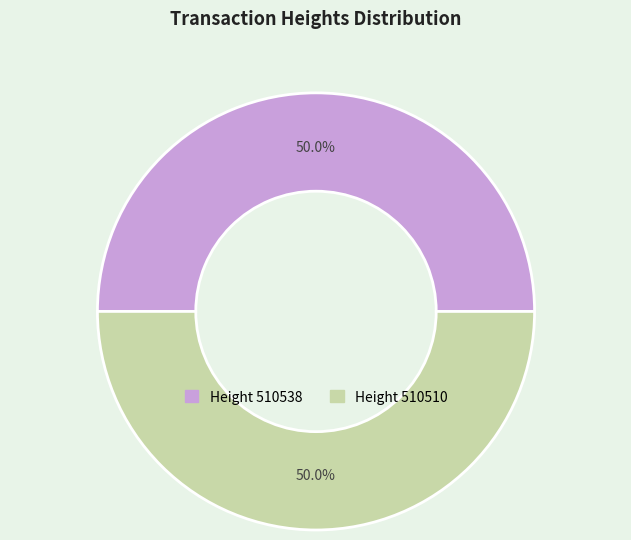

Which category has the smallest portion of the pie?

510510